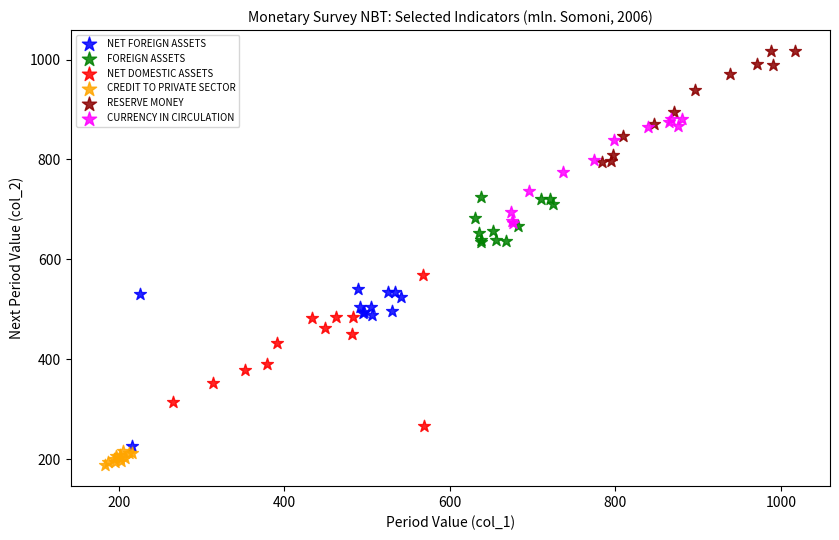

Which series reaches the maximum Y coordinate?

RESERVE MONEY